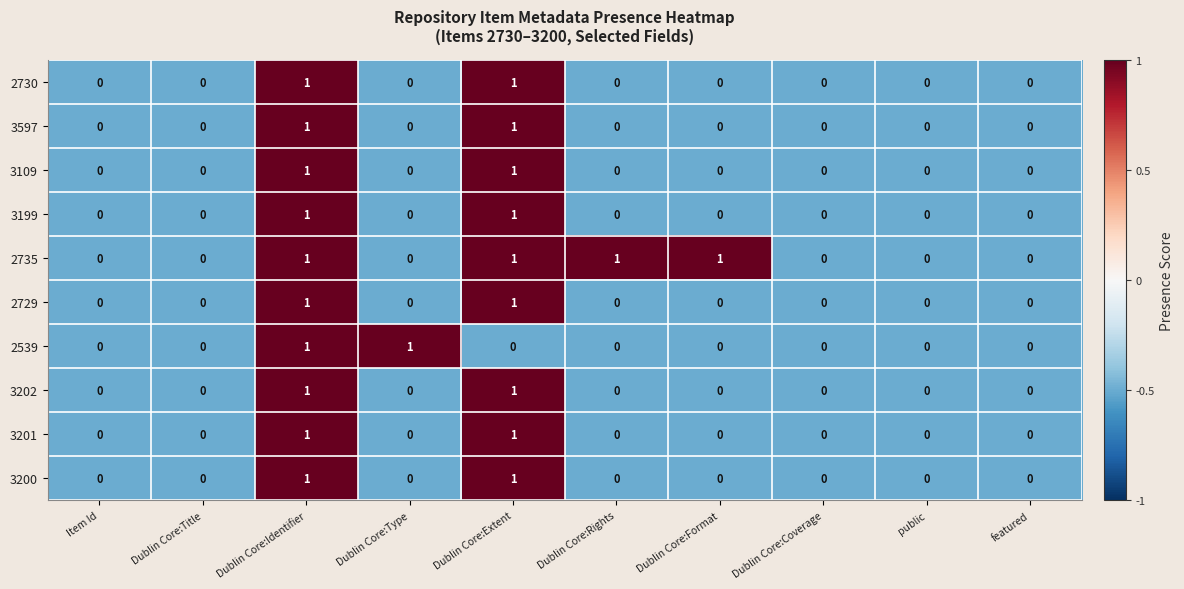

At which category is the sum across all series the highest?

Dublin Core:Identifier